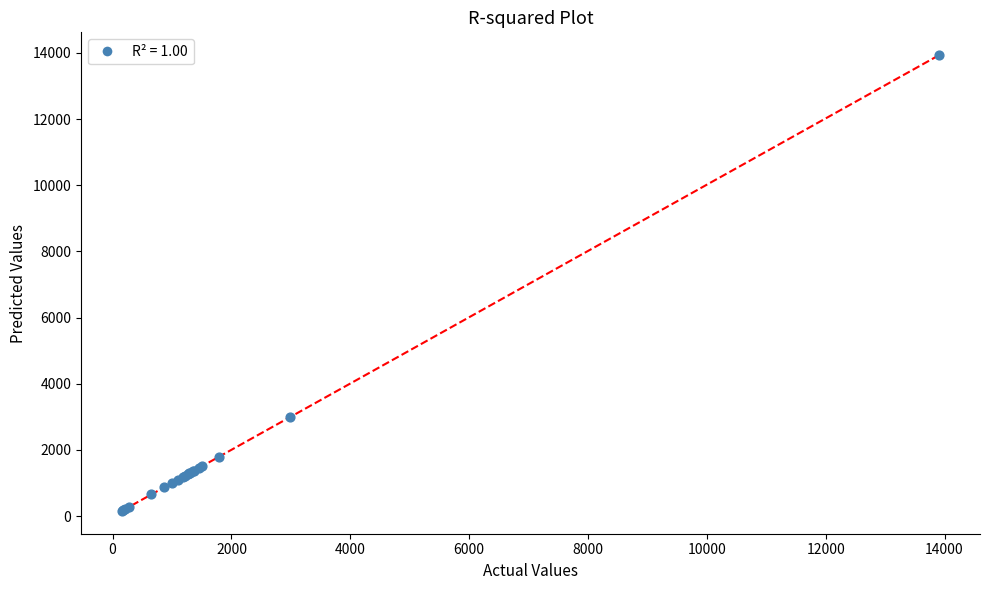

What Y value in the scatter plot is closest to 7043?

2997.5